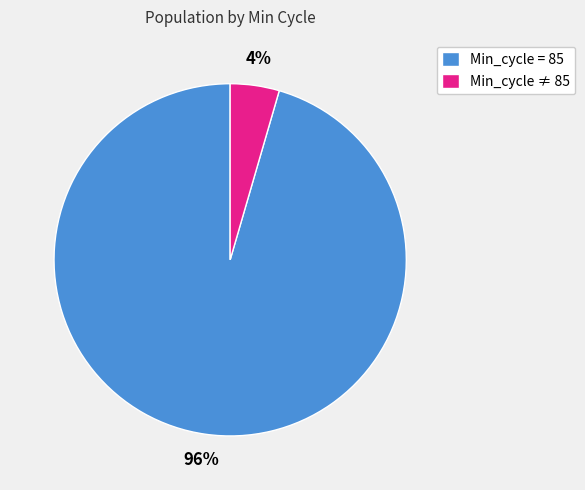

Is Min_cycle ≠ 85 the majority of the pie?

No